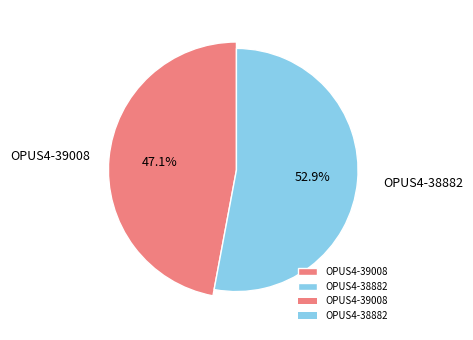

To the nearest percent, what is the difference between the largest and smallest slice percentages?

6%